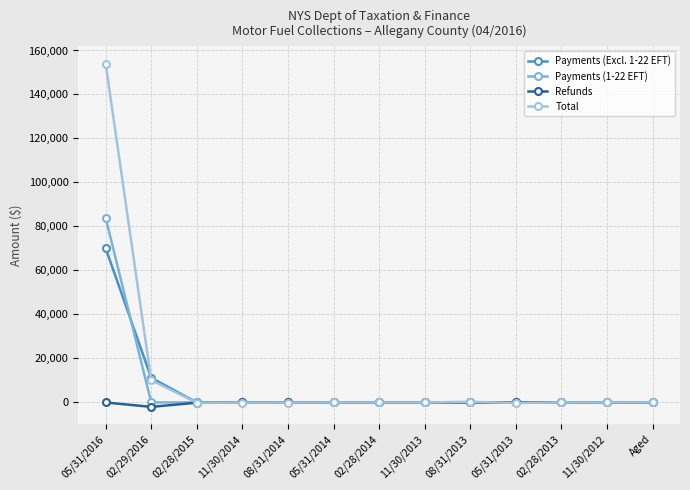

What position from the right is 02/28/2015?

11